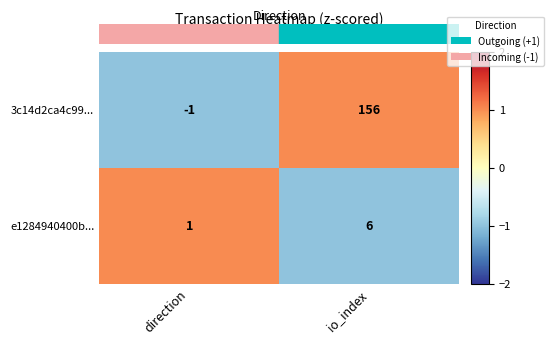

How many values in 3c14d2ca4c99... are below zero?

1